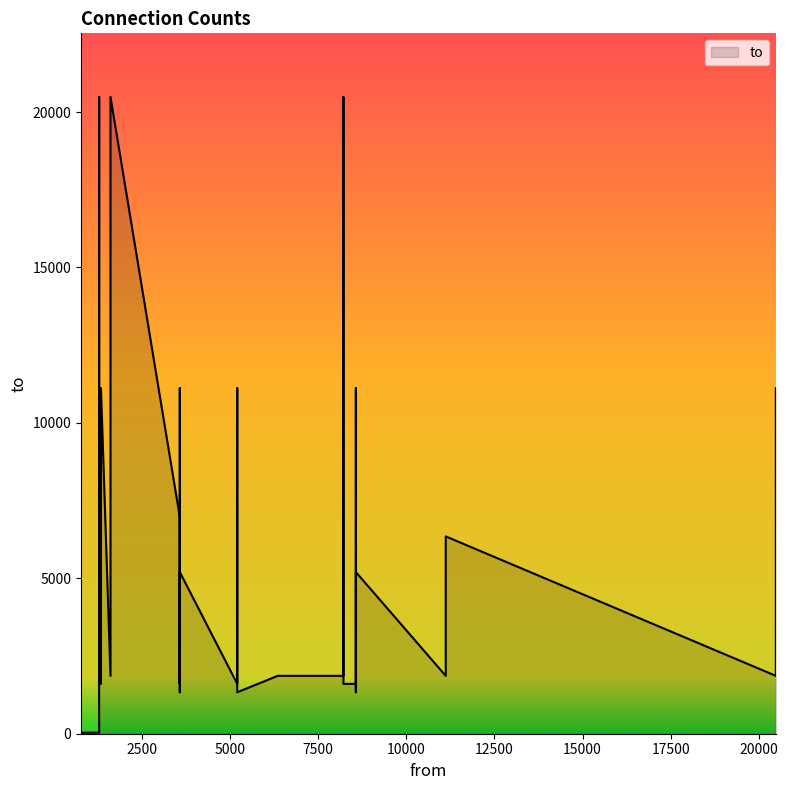

What is the difference between the values at 768 and 8213?

20450